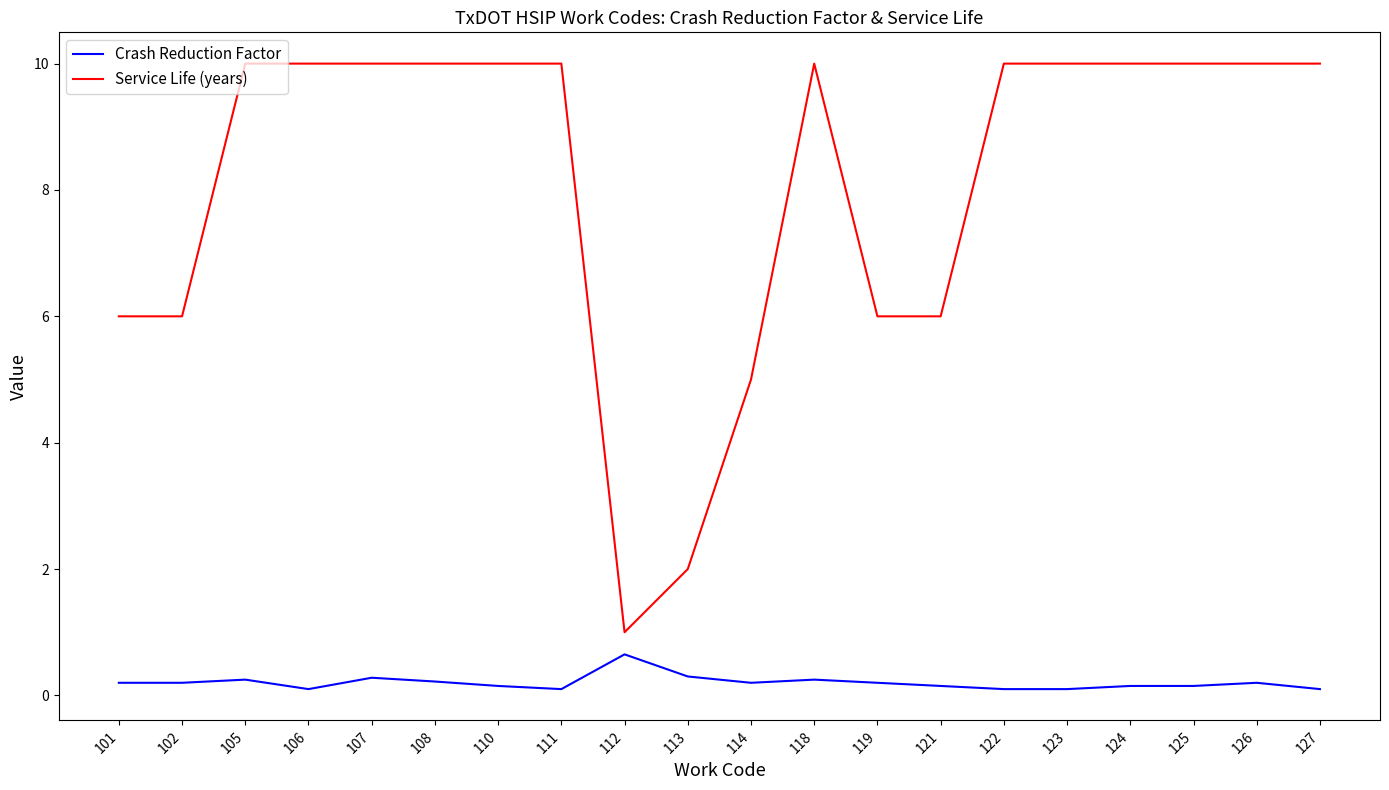

At how many categories does at least one series exceed 3?

18